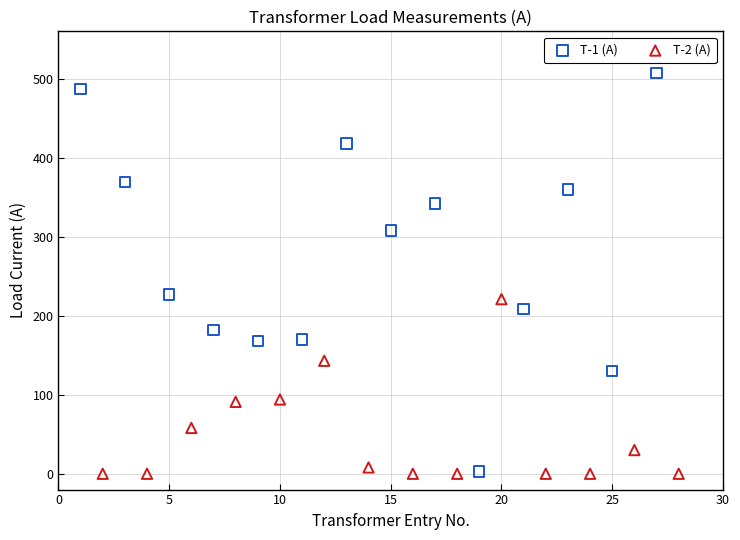

Which series has the largest Y range (max minus min)?

T-1 (А)